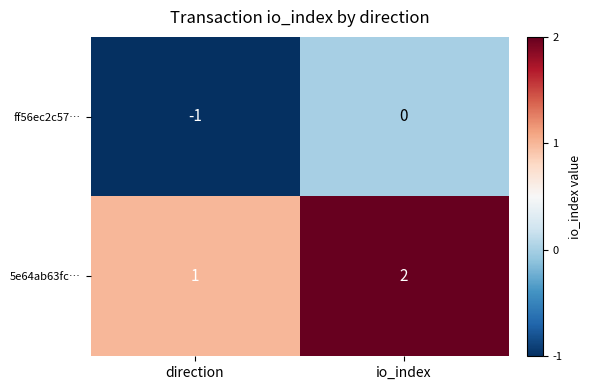

What is the sum of the 5e64ab63fc… values at direction and io_index?

3